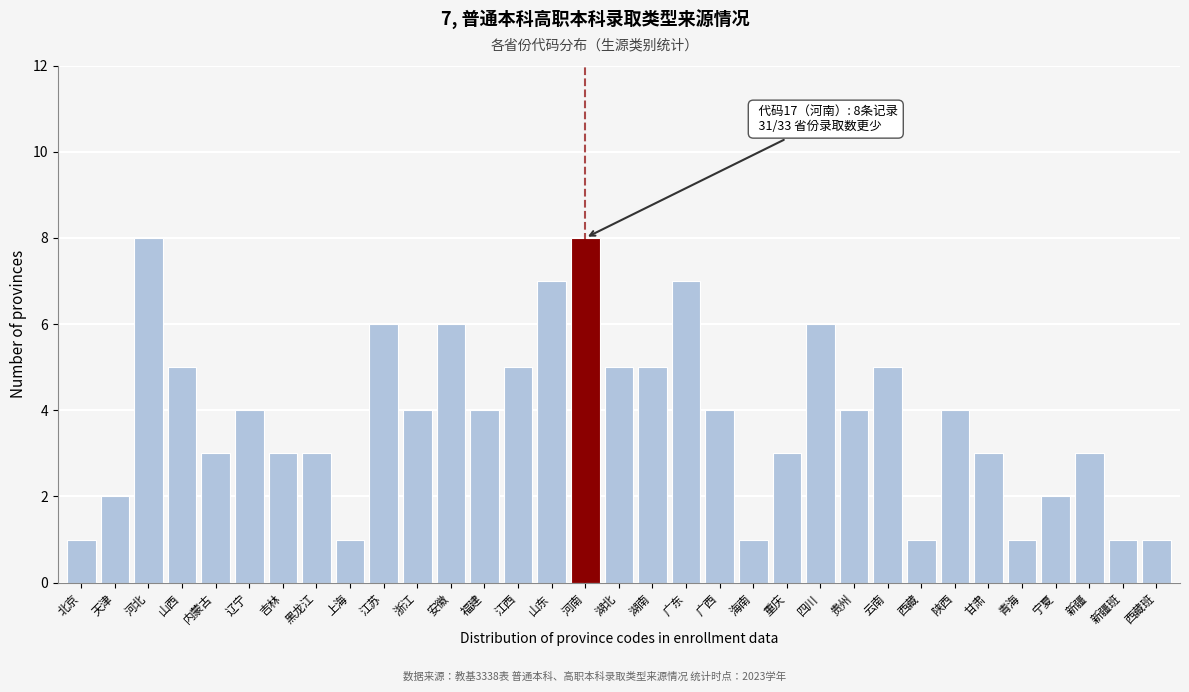

Between 江西 and 浙江, which is larger?

江西